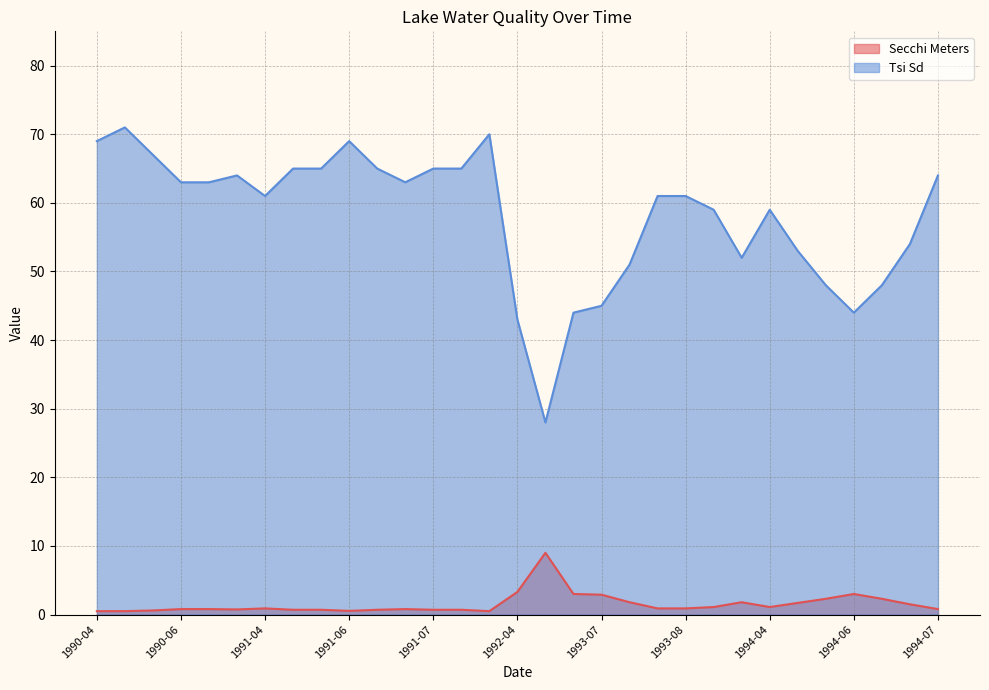

The value of Secchi Meters at 1994-06 is 3.0. True or false?

True